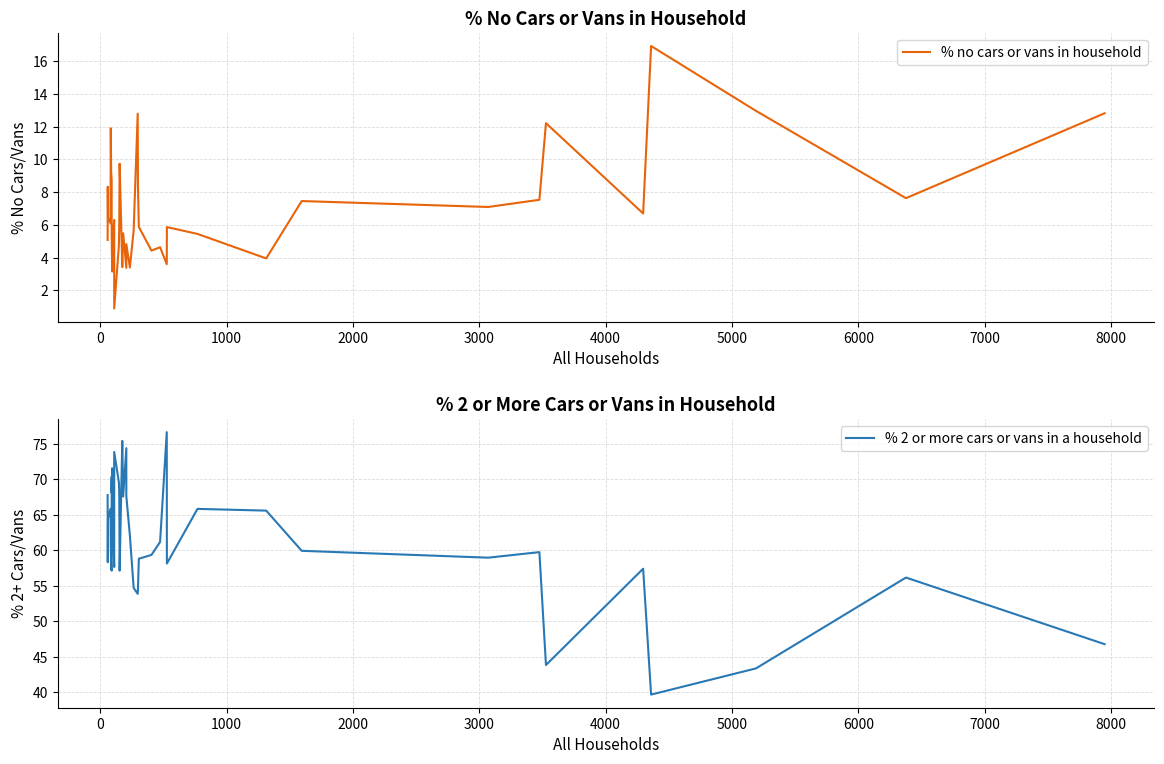

Which series has the widest spread of values?

% 2 or more cars or vans in a household